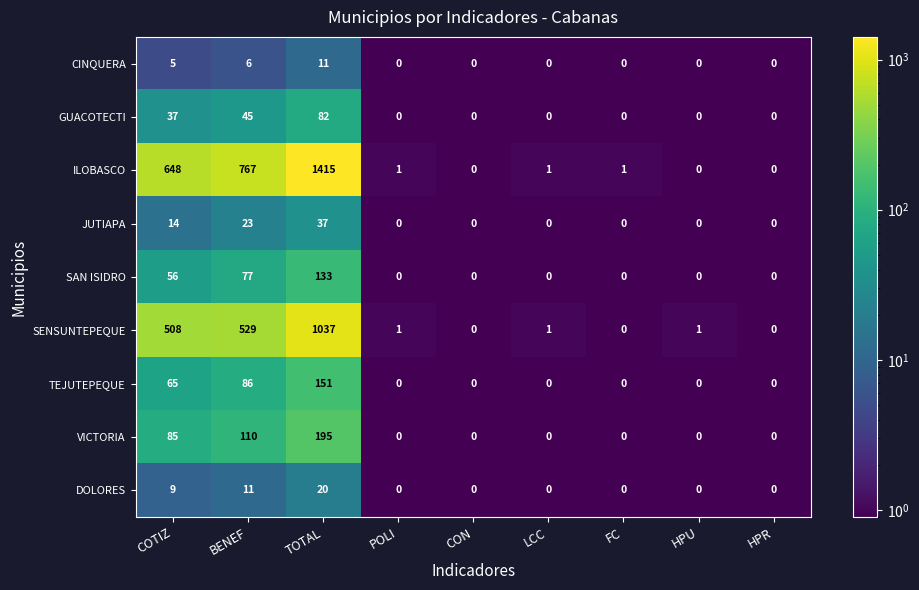

What is the minimum value shown in the chart?

0